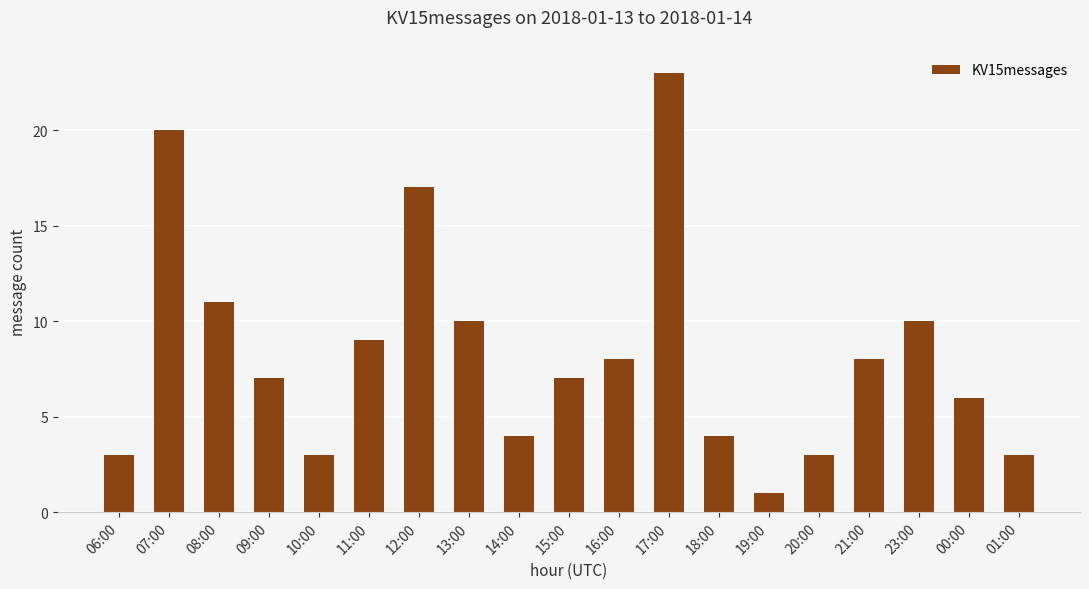

At which label does the data first exceed 7?

07:00